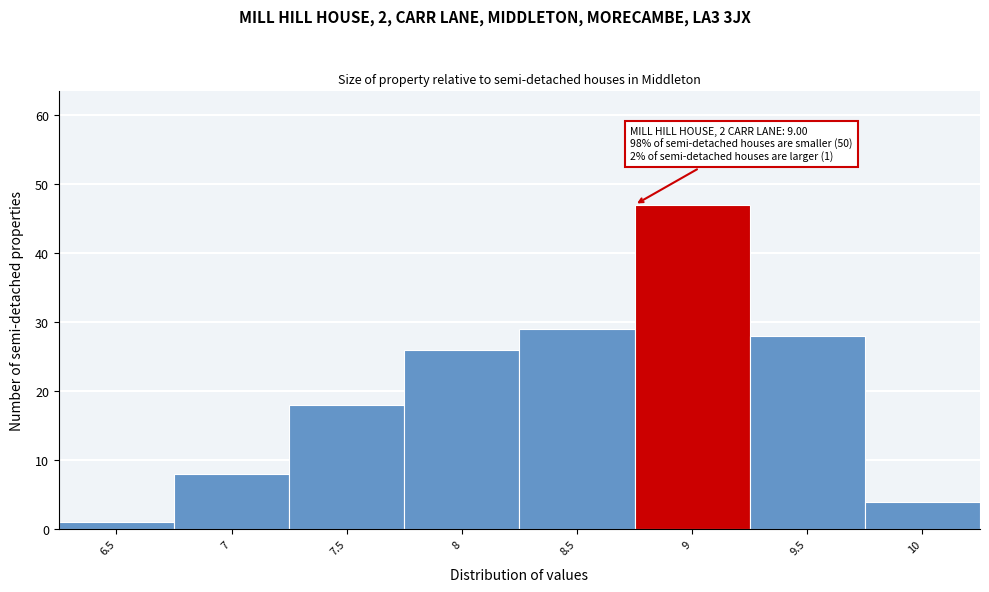

Reading left to right, transcribe all the data shown in this chart.

1	8	18	26	29	47	28	4